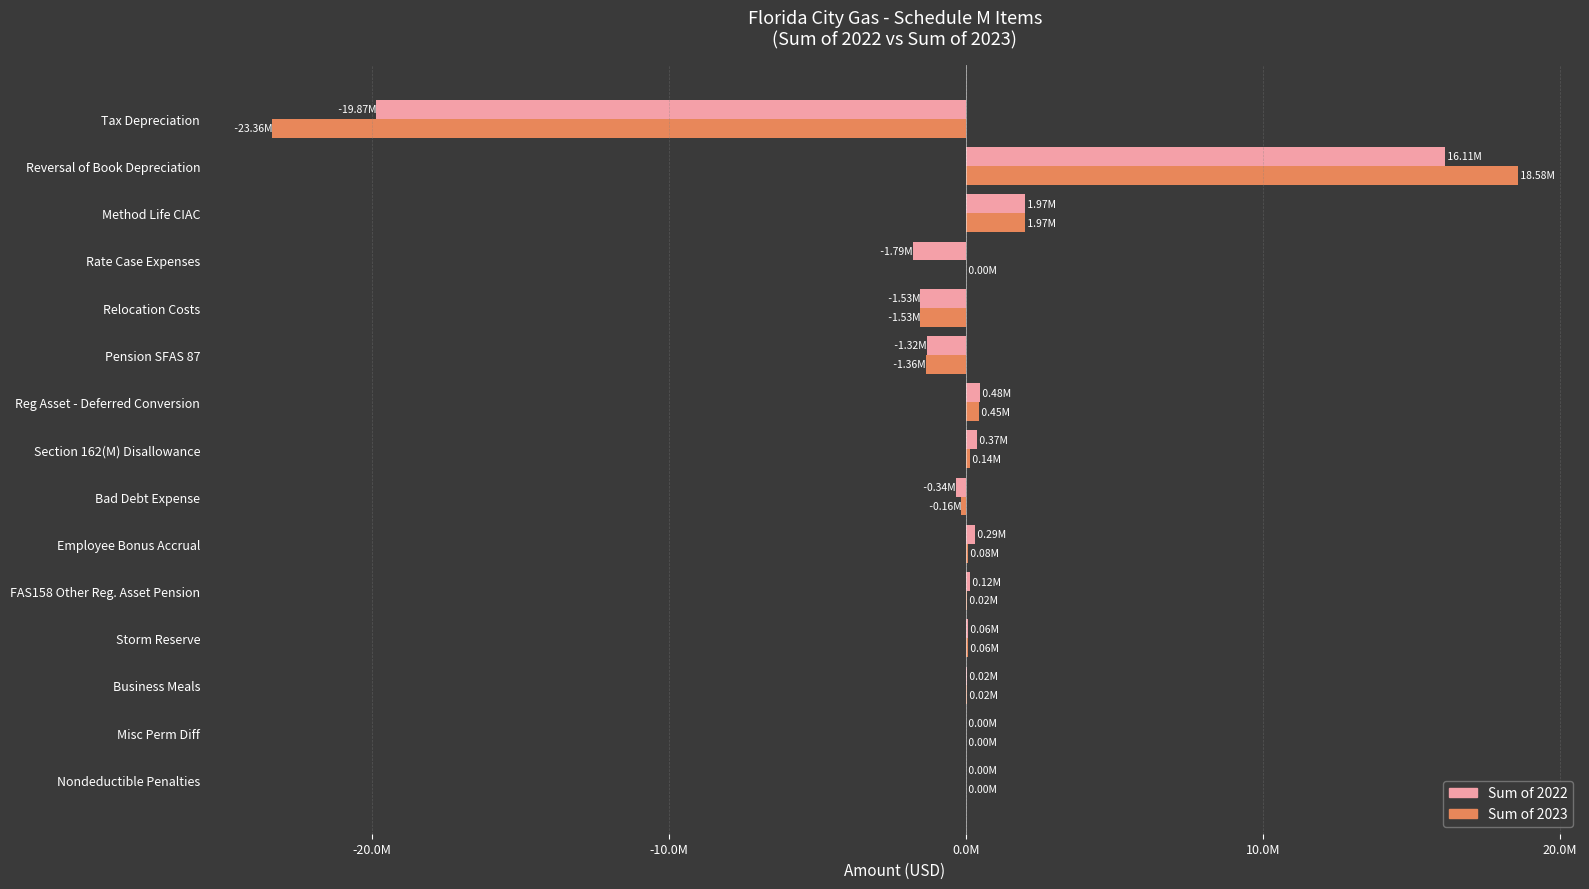

What are all the series names shown in the legend?

Sum of 2022, Sum of 2023